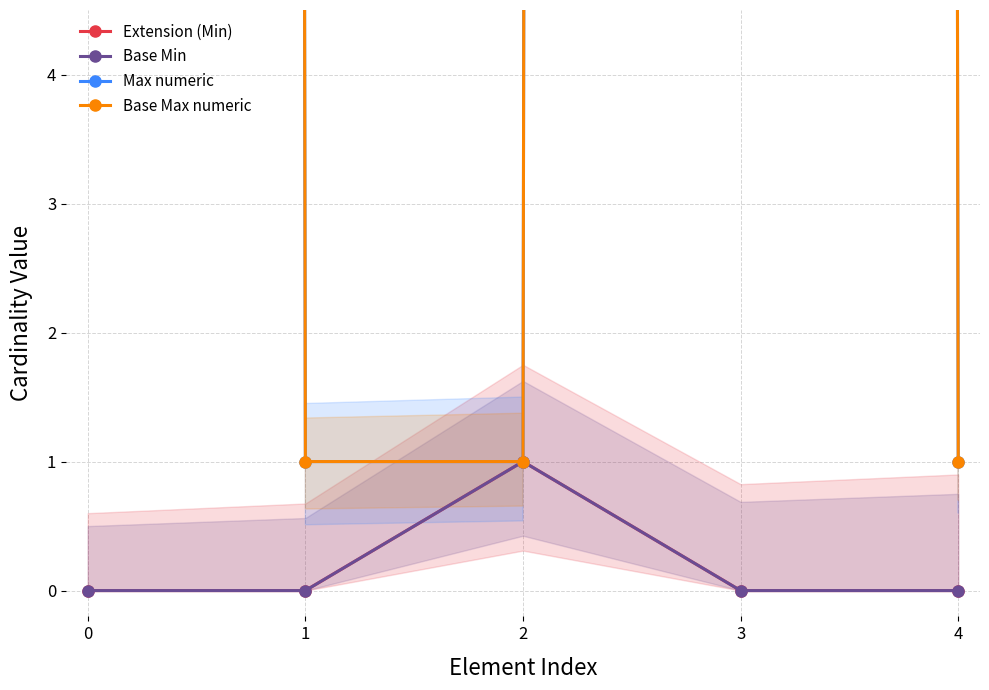

How many positive values does the Extension (Min) series have?

1